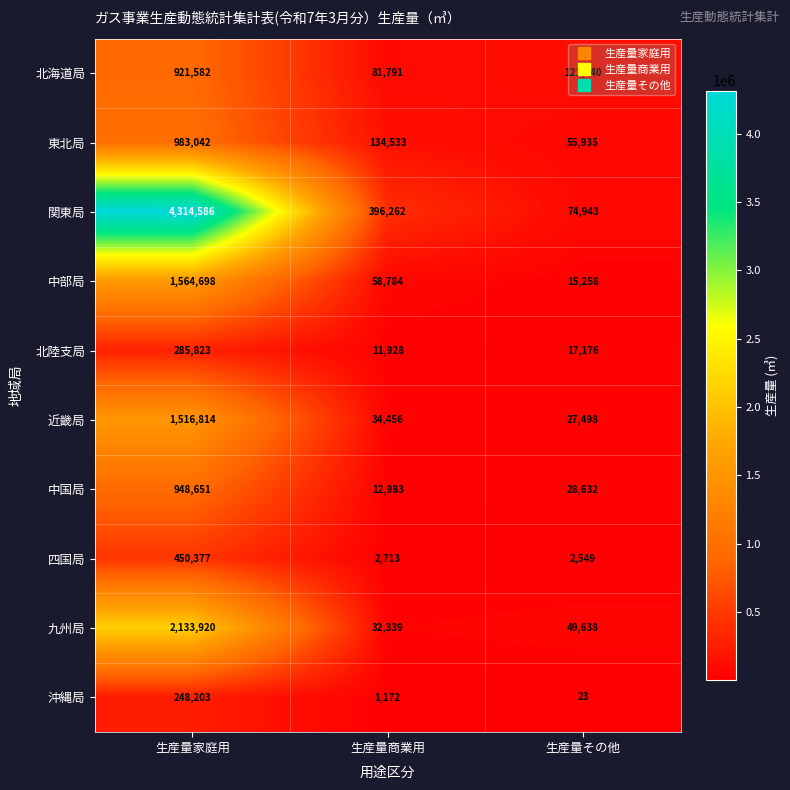

What is the difference between the highest and lowest values at 生産量家庭用?

4066383